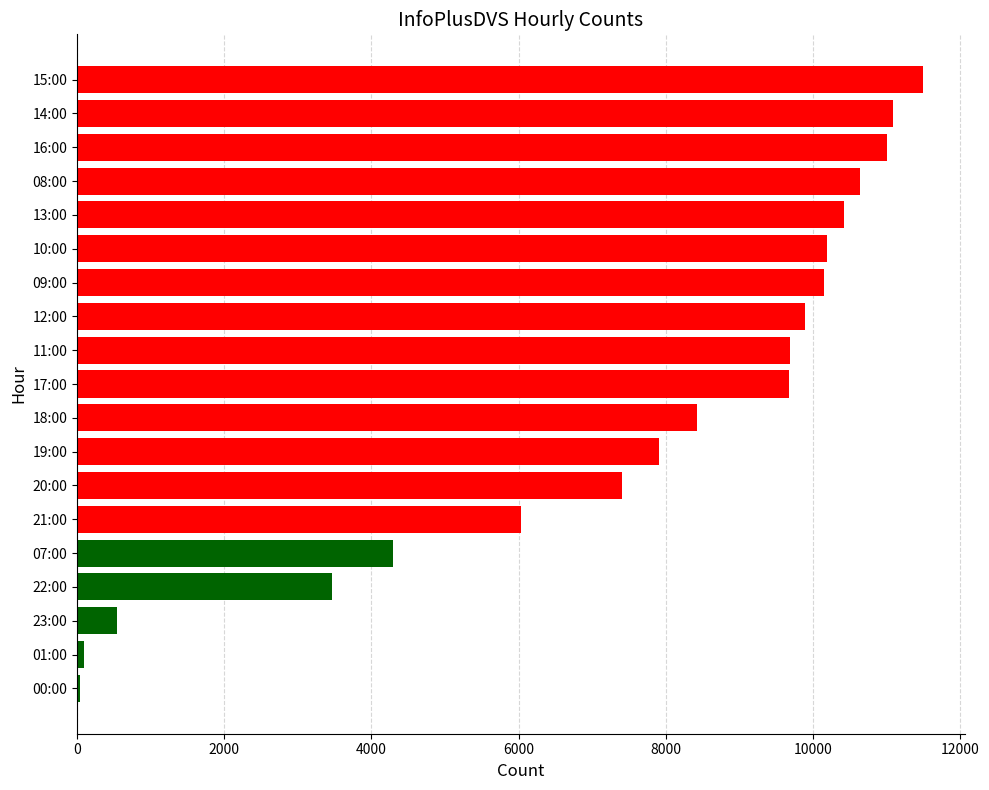

Approximately how many times larger is the value at 09:00 compared to 08:00?

1.0